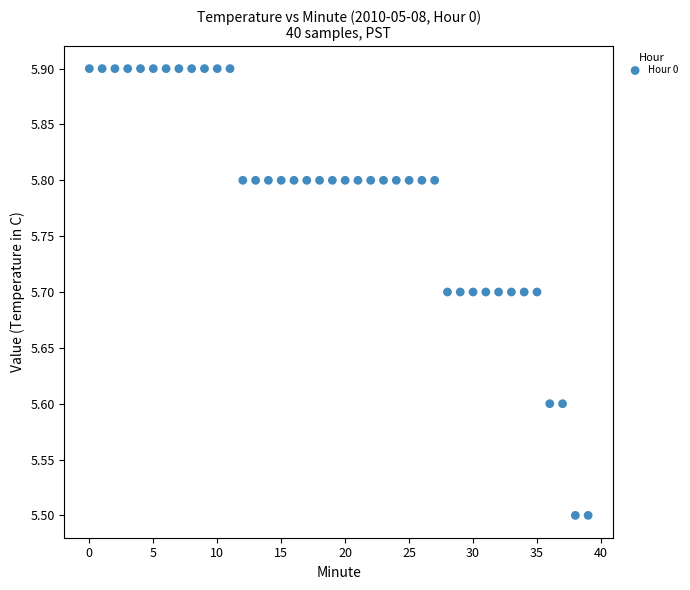

What is the range of Y values (max minus min)?

0.4